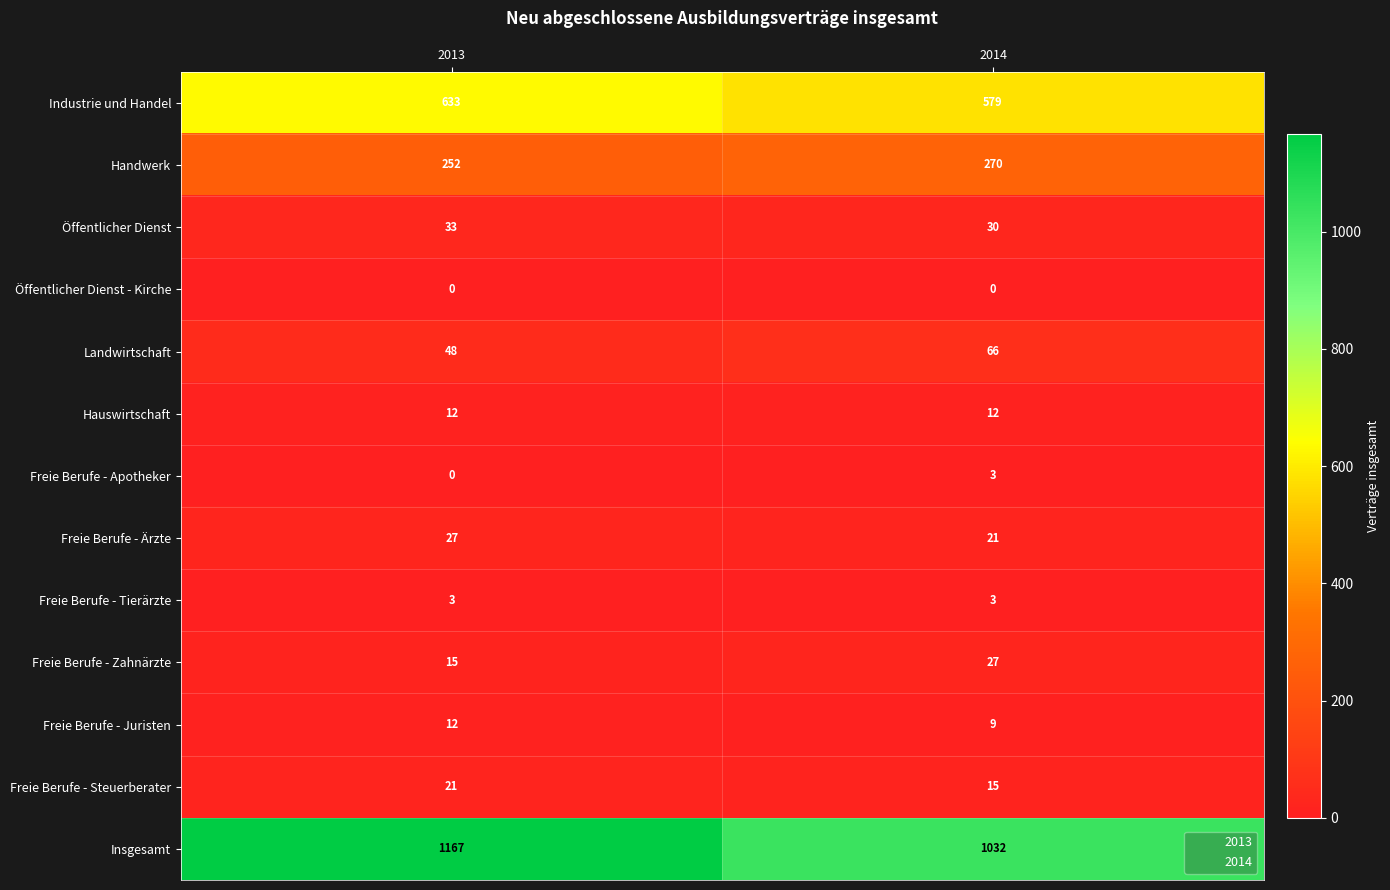

What is the sum of the Freie Berufe - Ärzte values at 2013 and 2014?

48